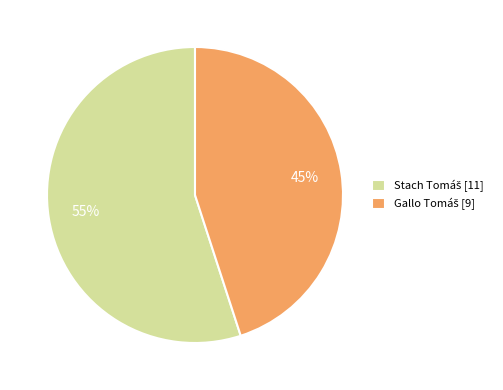

Is there any slice that represents more than half of the pie?

Yes